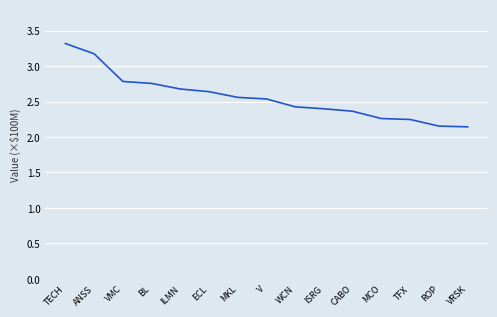

What is the greatest value displayed?

3.3